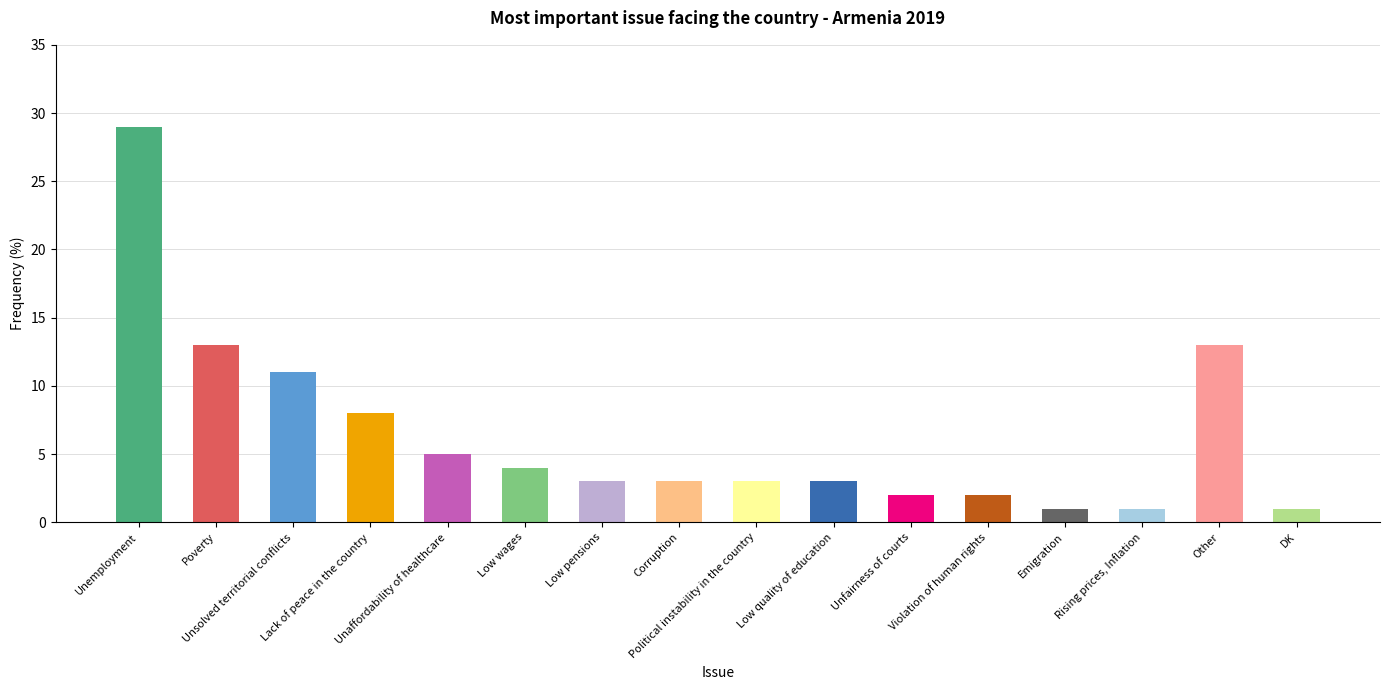

Approximately how many times larger is the value at Corruption compared to Low wages?

0.8